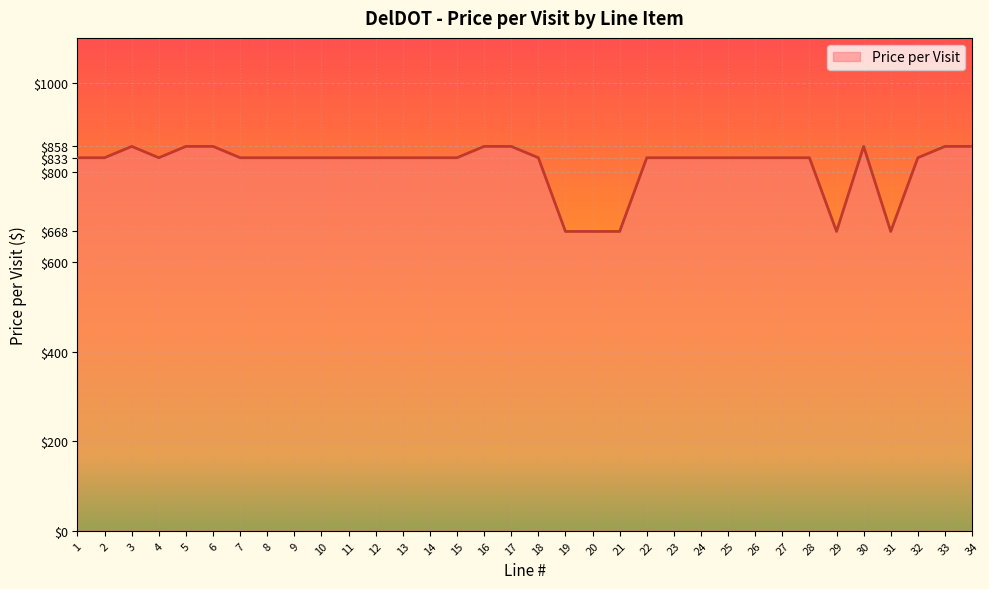

Reading right to left, list all the values displayed in this chart.

34=857.9	33=857.9	32=832.6	31=668.0	30=857.9	29=668.0	28=832.6	27=832.6	26=832.6	25=832.6	24=832.6	23=832.6	22=832.6	21=668.0	20=668.0	19=668.0	18=832.6	17=857.9	16=857.9	15=832.6	14=832.6	13=832.6	12=832.6	11=832.6	10=832.6	9=832.6	8=832.6	7=832.6	6=857.9	5=857.9	4=832.6	3=857.9	2=832.6	1=832.6